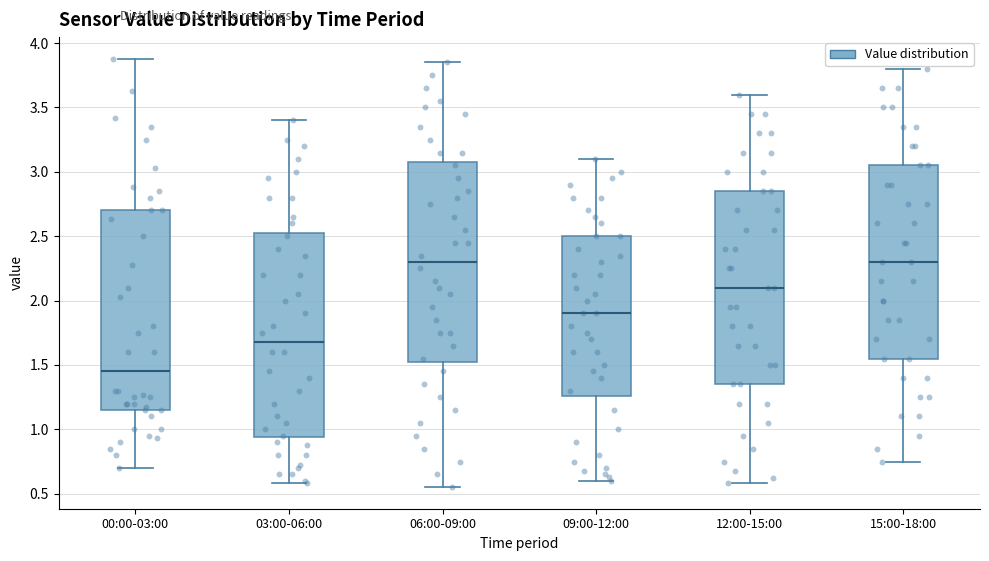

Which box has the lowest median line?

00:00-03:00